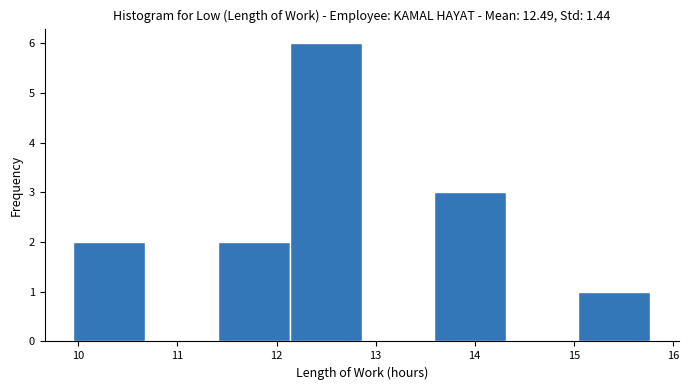

Reading left to right, list every bar in this chart as the range it spans on the x-axis followed by its height. Neither the bar edges nor the heights are printed on the chart, so give them approximately, as read against the axes.

10.0 to 10.7: 2
10.7 to 11.4: 0
11.4 to 12.1: 2
12.1 to 12.9: 6
12.9 to 13.6: 0
13.6 to 14.3: 3
14.3 to 15.0: 0
15.0 to 15.8: 1